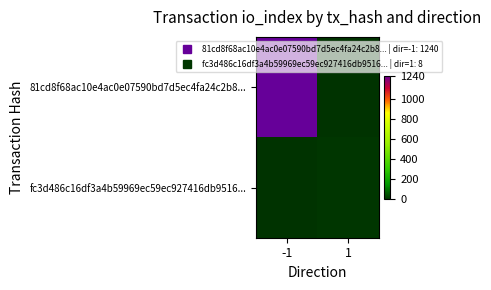

Which series has the largest range (max minus min)?

81cd8f68ac10e4ac0e07590bd7d5ec4fa24c2b8...